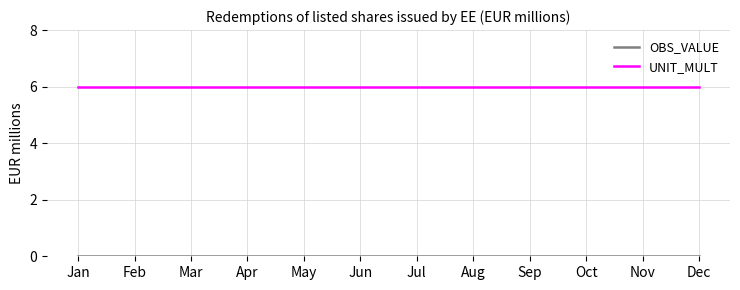

Is it true that UNIT_MULT equals 6 at Jun?

True